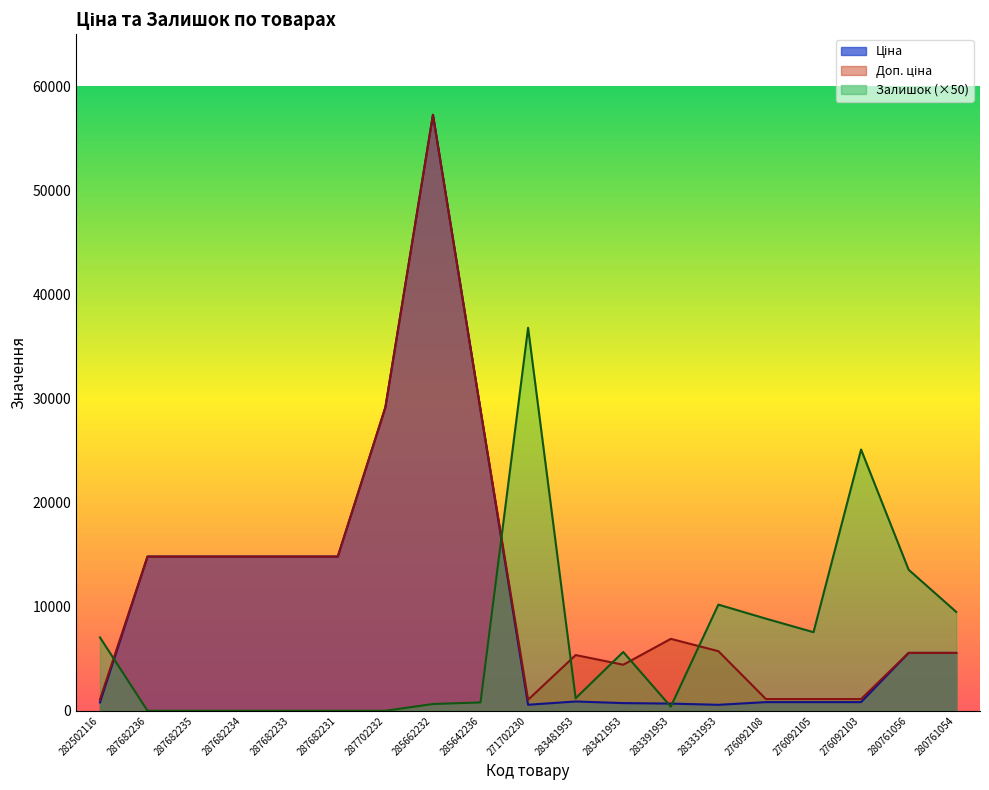

What is the difference between the maximum and second lowest values in the Ціна series?

56679.9